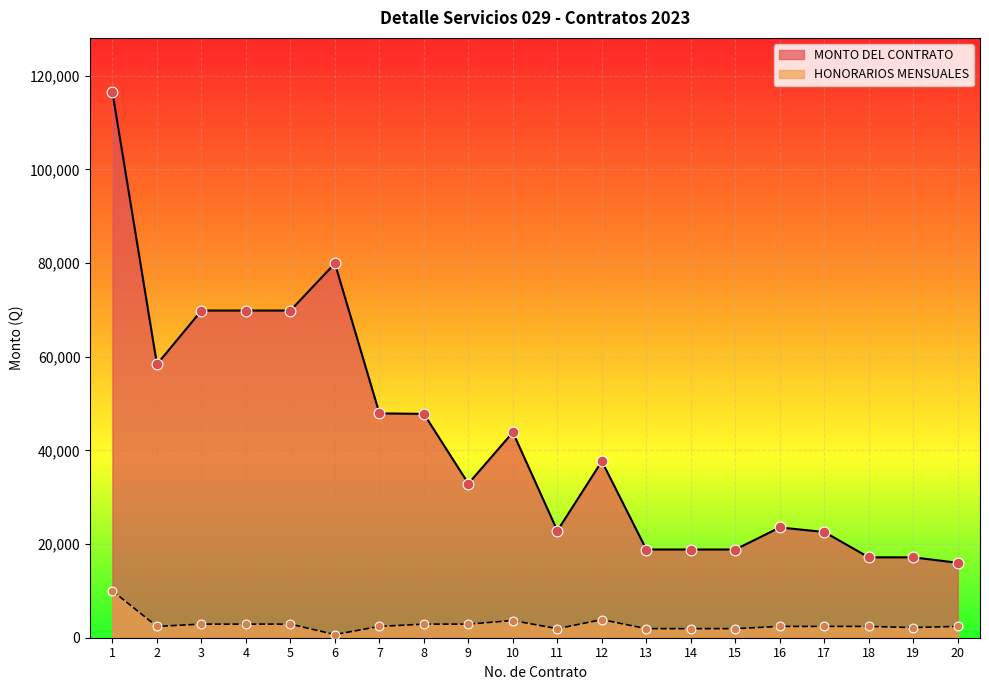

What is the total value across all series at 5?

72774.2